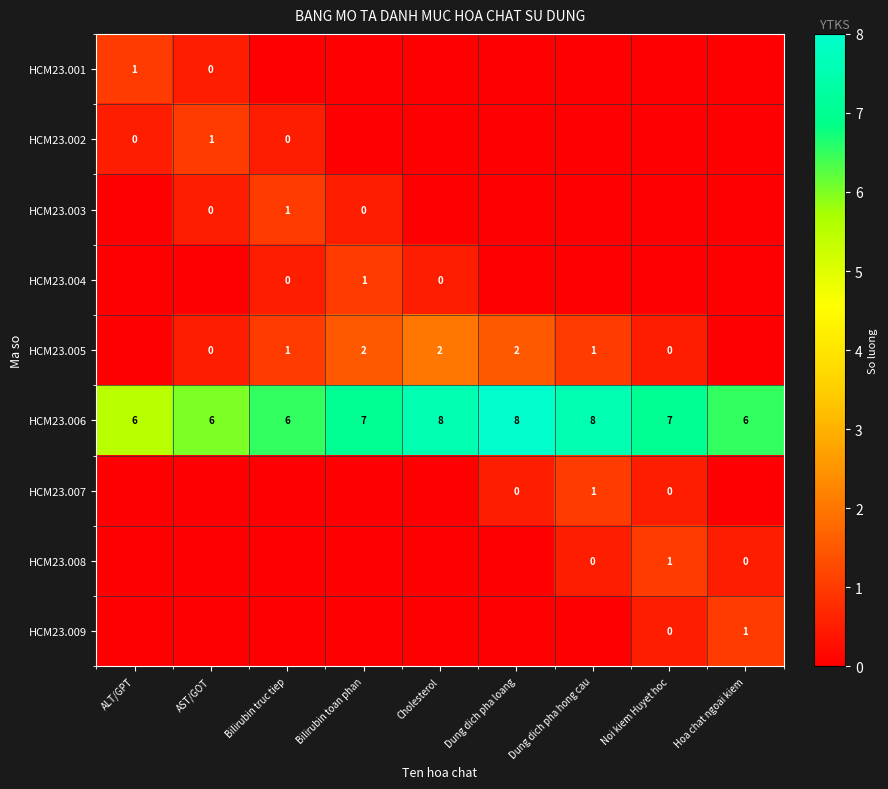

Is the value of HCM23.007 at Noi kiem Huyet hoc greater than the value of HCM23.005 at Dung dich pha loang?

No